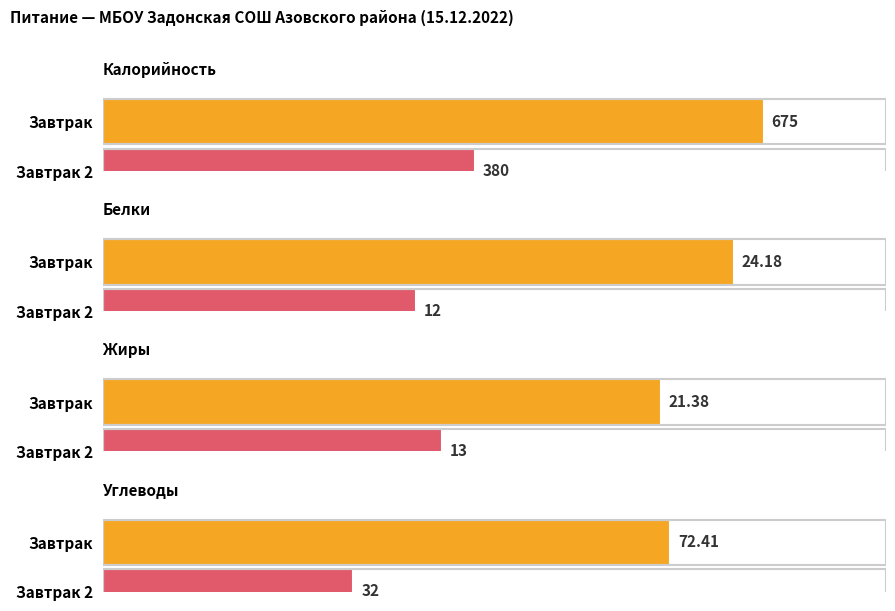

At how many categories does at least one series exceed 78?

2